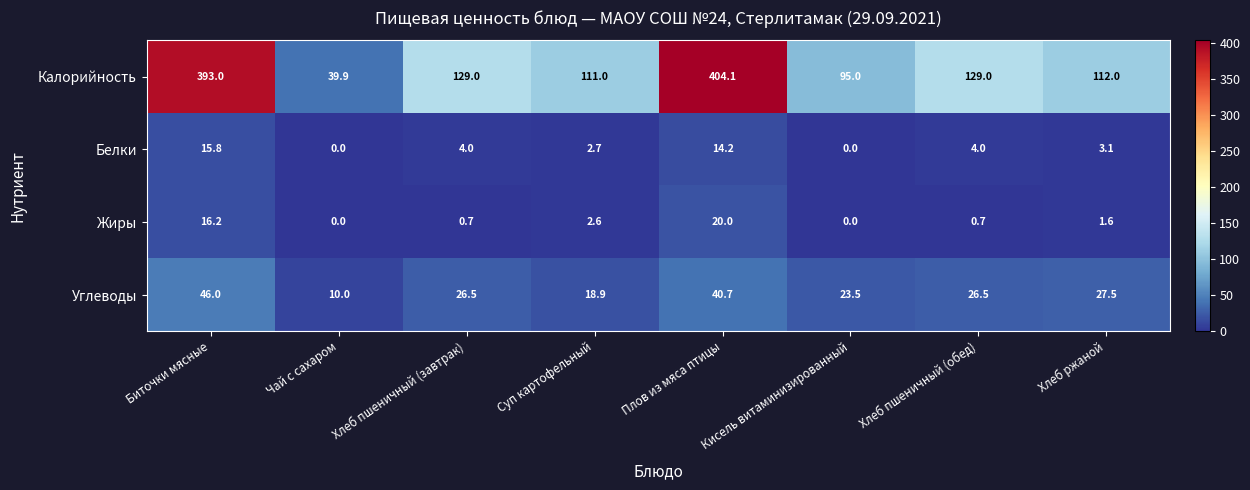

Which series has the largest total across all categories?

Калорийность